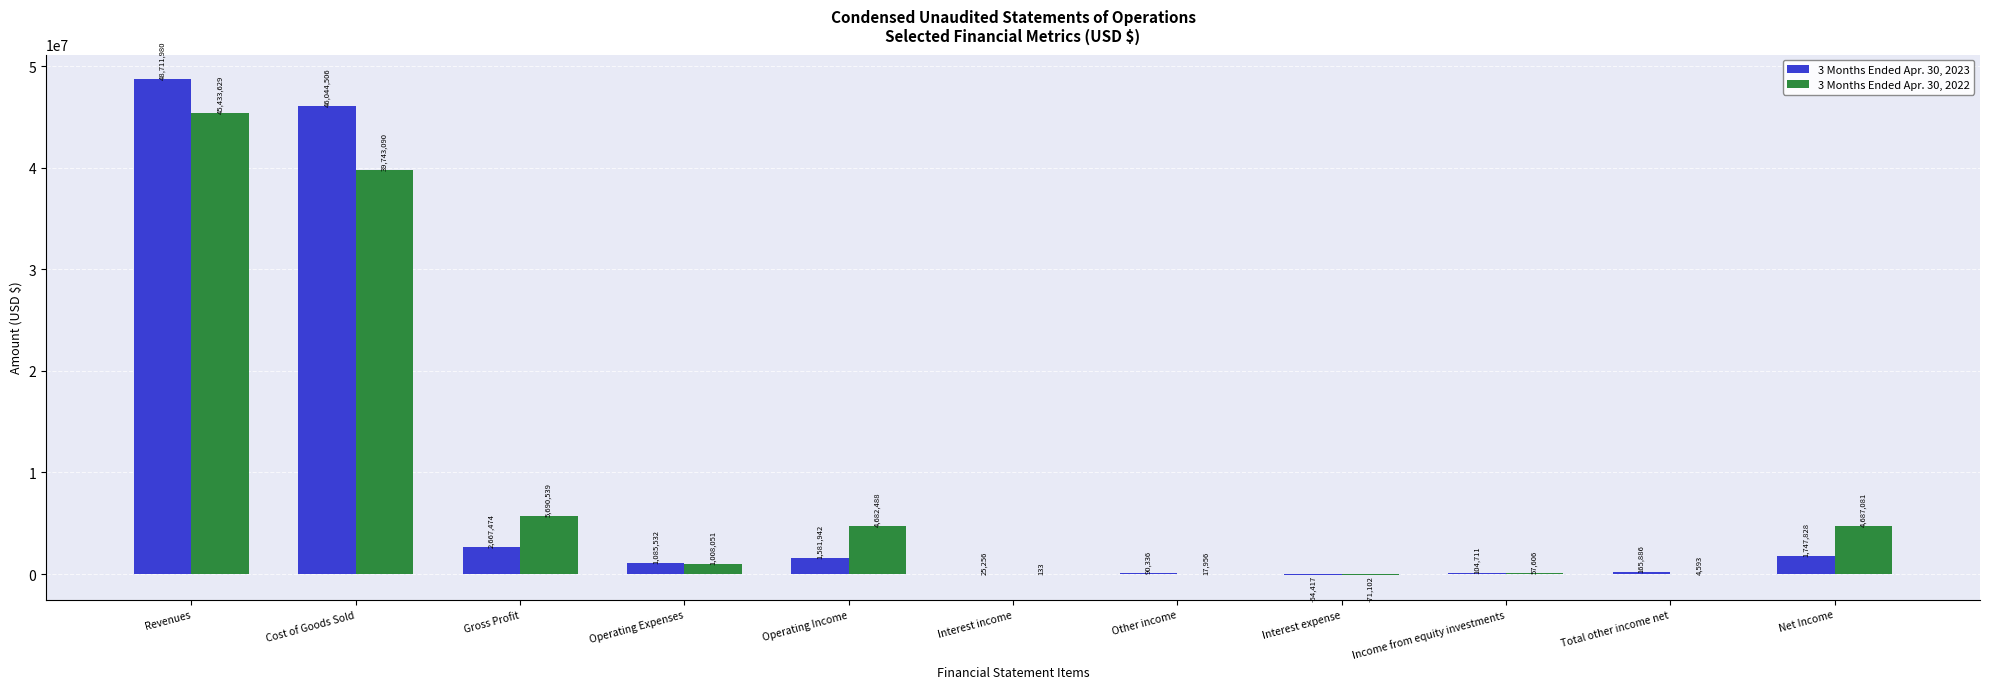

At which category does the chart reach its peak across all series?

Revenues